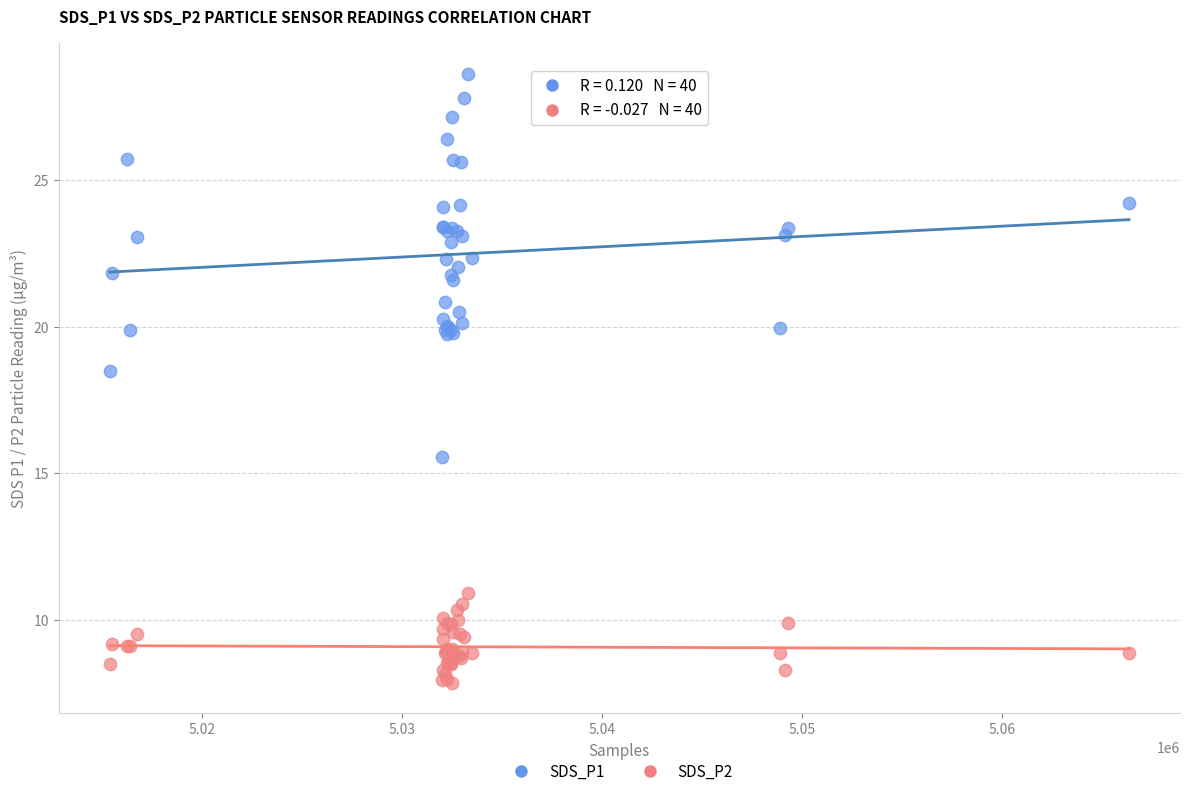

Which series has the widest spread of Y values?

SDS_P1